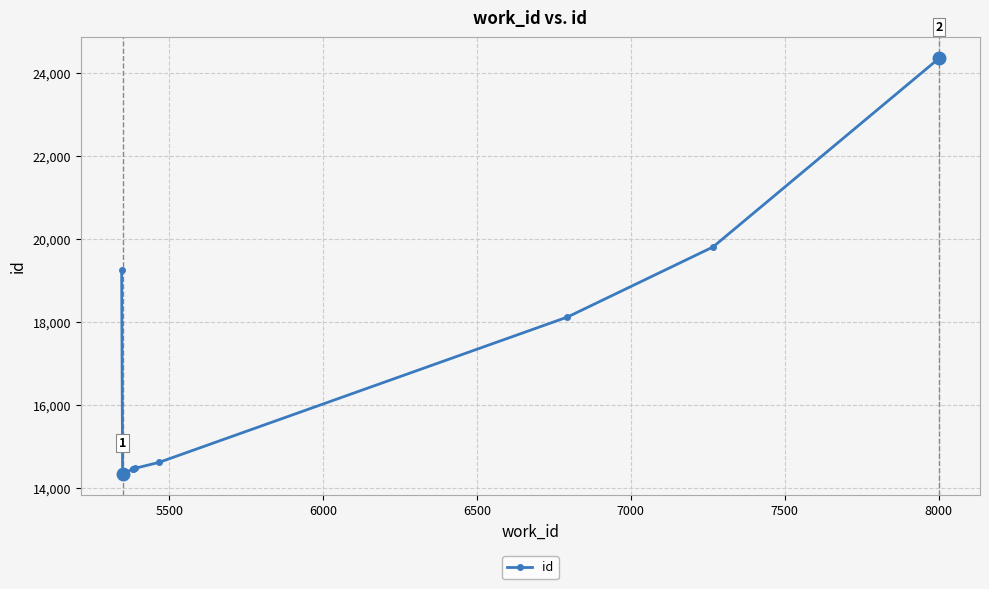

True or false: there are more than 2 points higher than both neighbors.

False